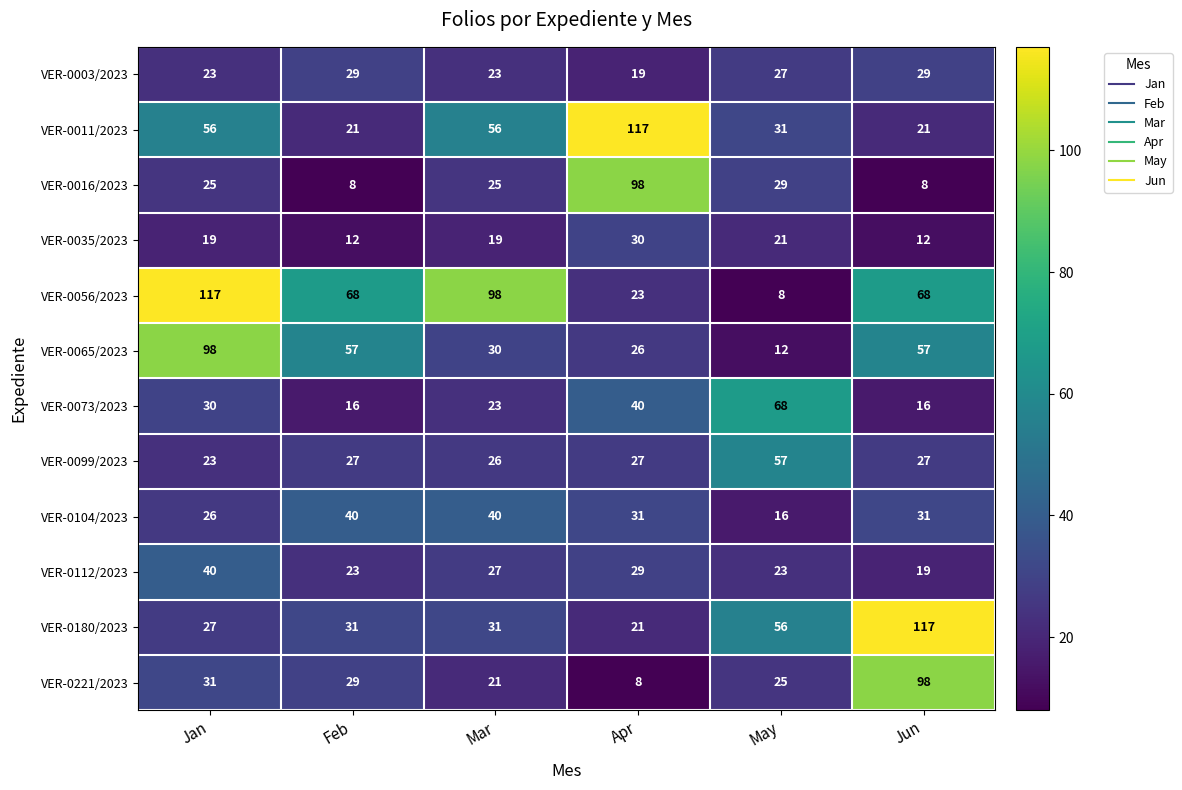

What is the sum of all VER-0011/2023 values?

302